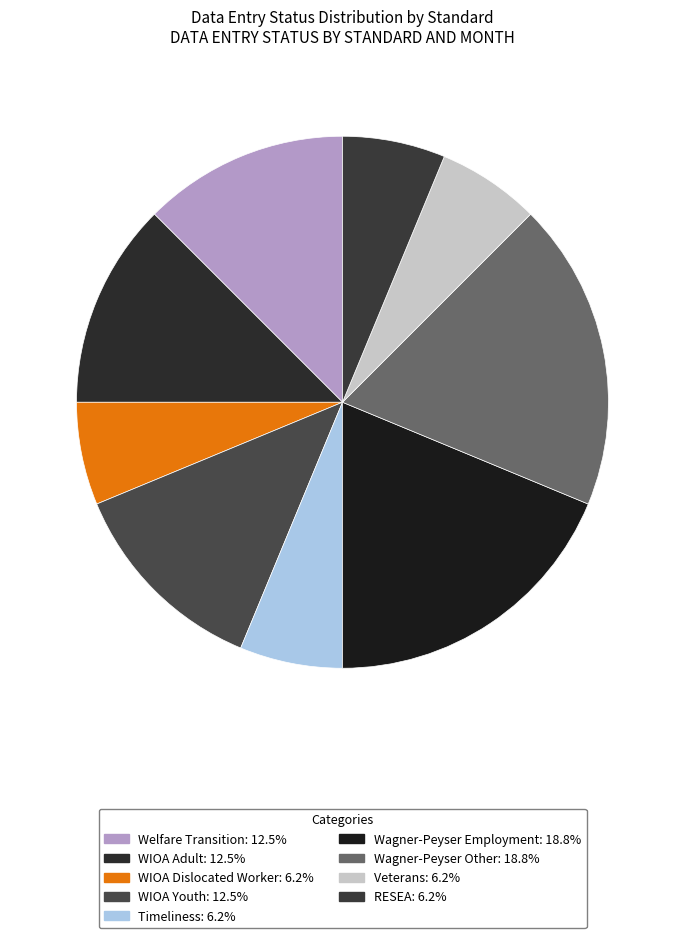

Is there any slice that represents more than half of the pie?

No